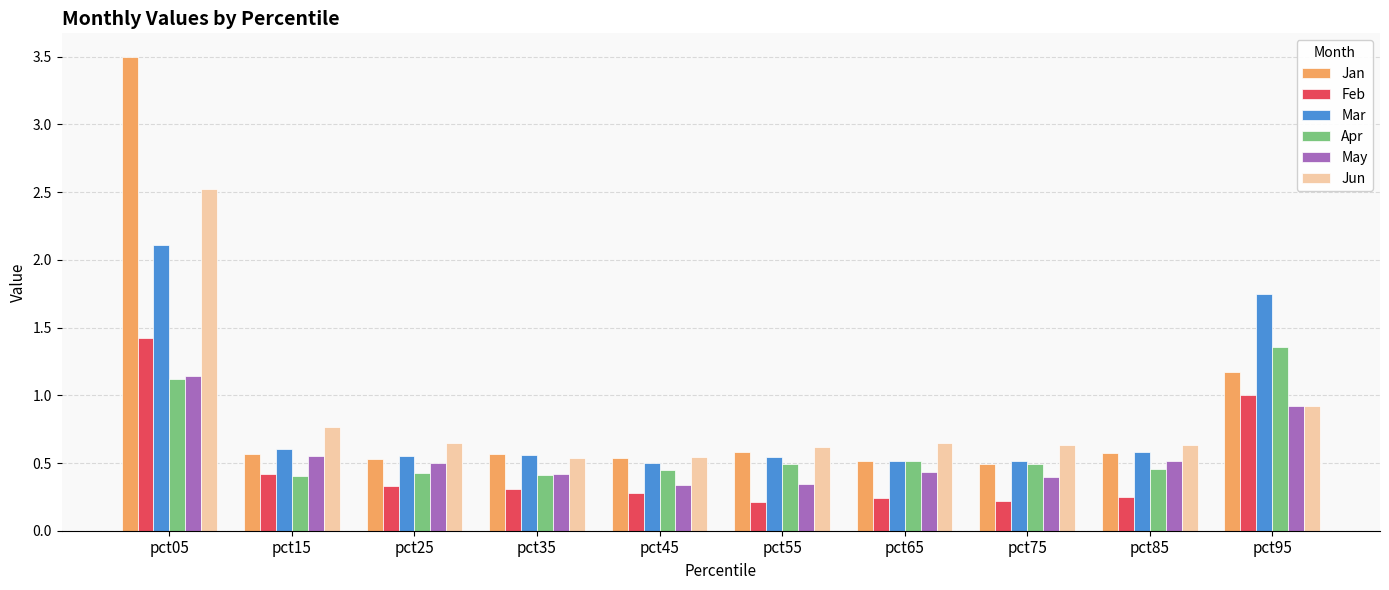

Where is Jun nearest to the value 1?

pct95